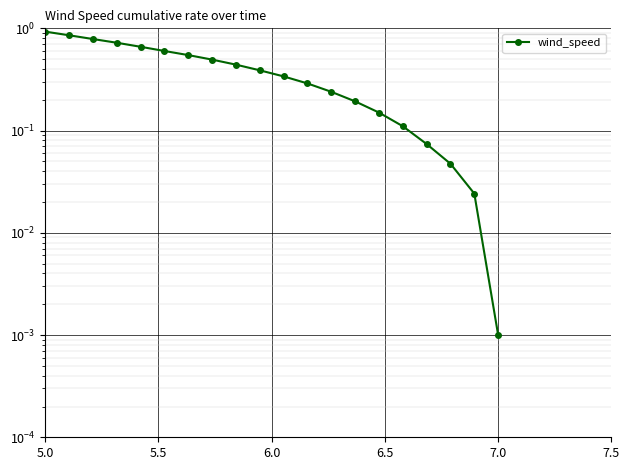

True or false: there are more than 1 points higher than both neighbors.

False